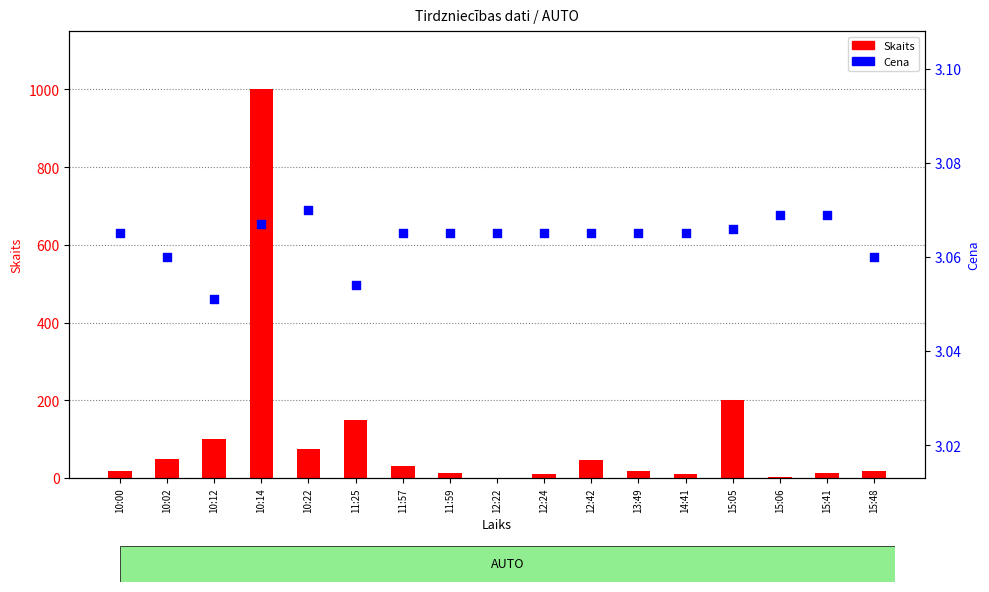

What is the total value across all series at 12:42?

50.1